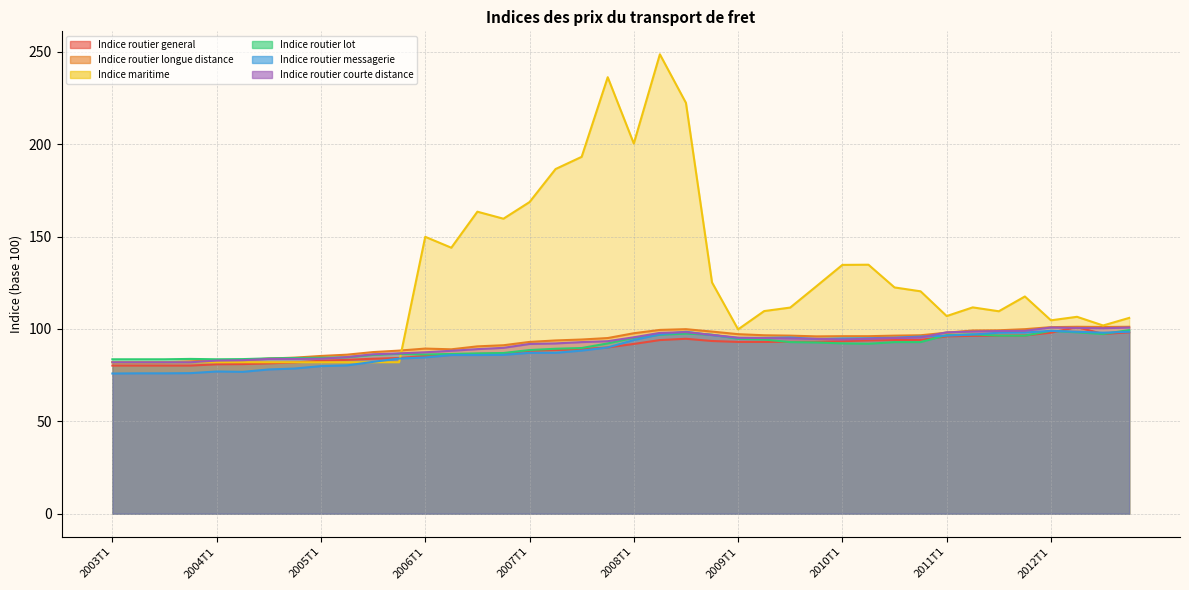

What position from the left is 2003T2?

2